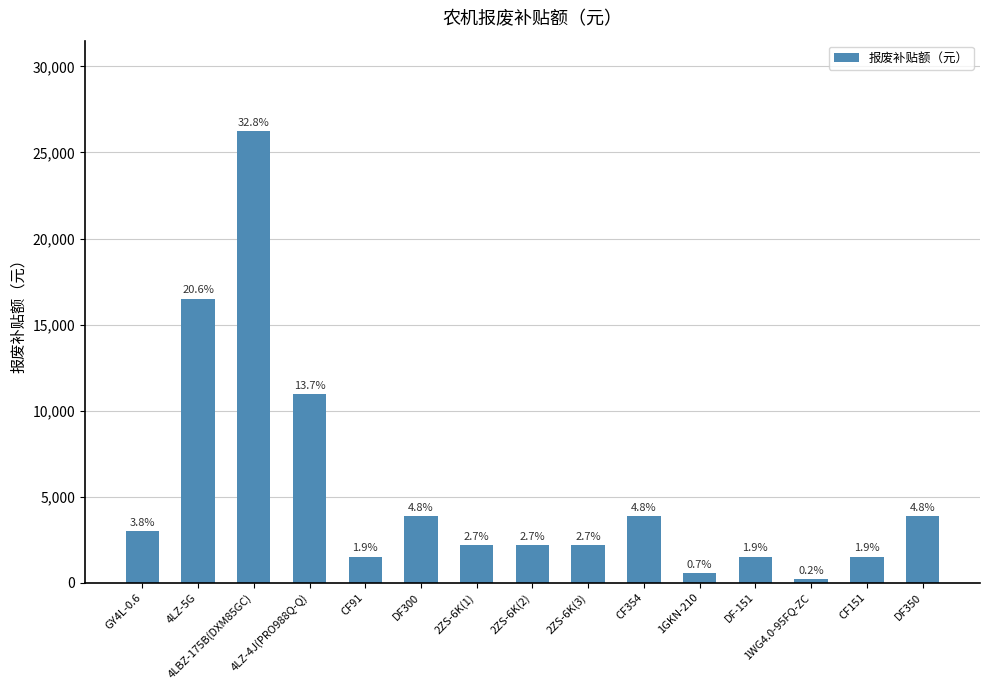

Reading left to right, extract all data points from this chart.

GY4L-0.6=3000	4LZ-5G=16500	4LBZ-175B(DXM85GC)=26250	4LZ-4J(PRO988Q-Q)=10950	CF91=1500	DF300=3850	2ZS-6K(1)=2170	2ZS-6K(2)=2170	2ZS-6K(3)=2170	CF354=3850	1GKN-210=540	DF-151=1500	1WG4.0-95FQ-ZC=180	CF151=1500	DF350=3850